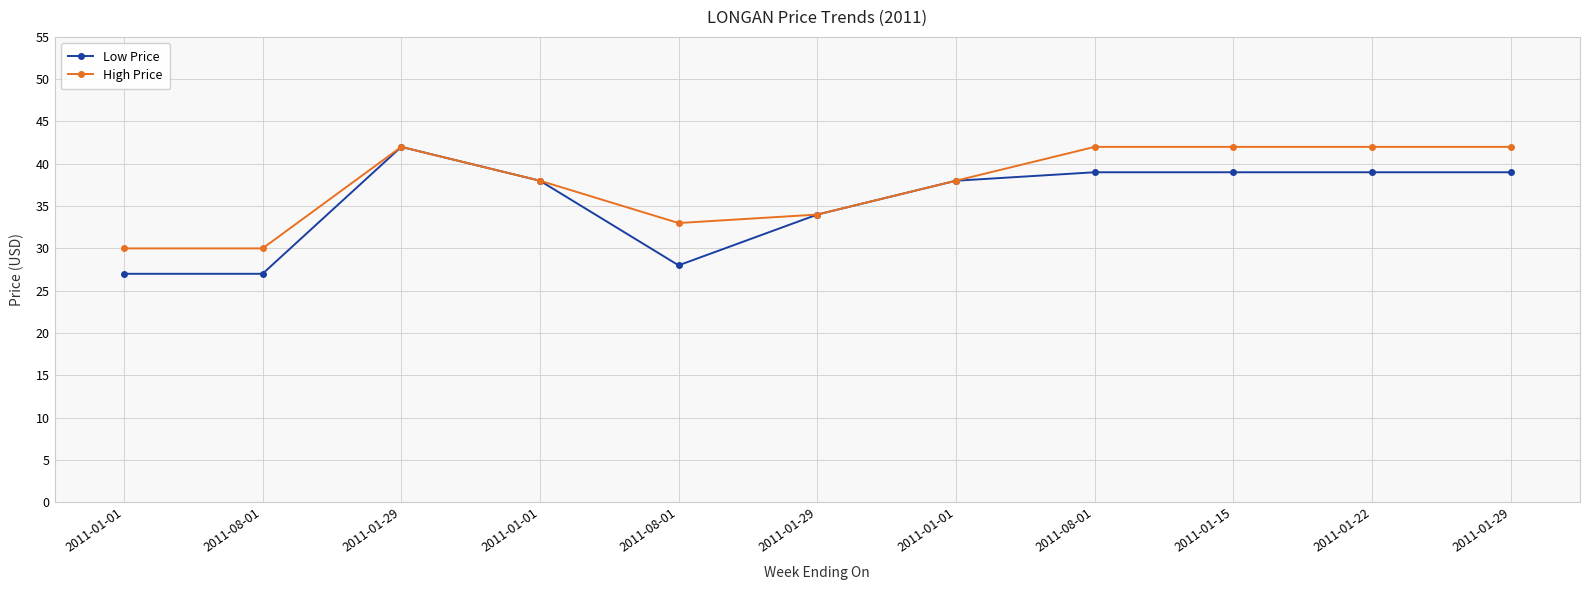

What is the difference between the second highest and minimum values in the High Price series?

12